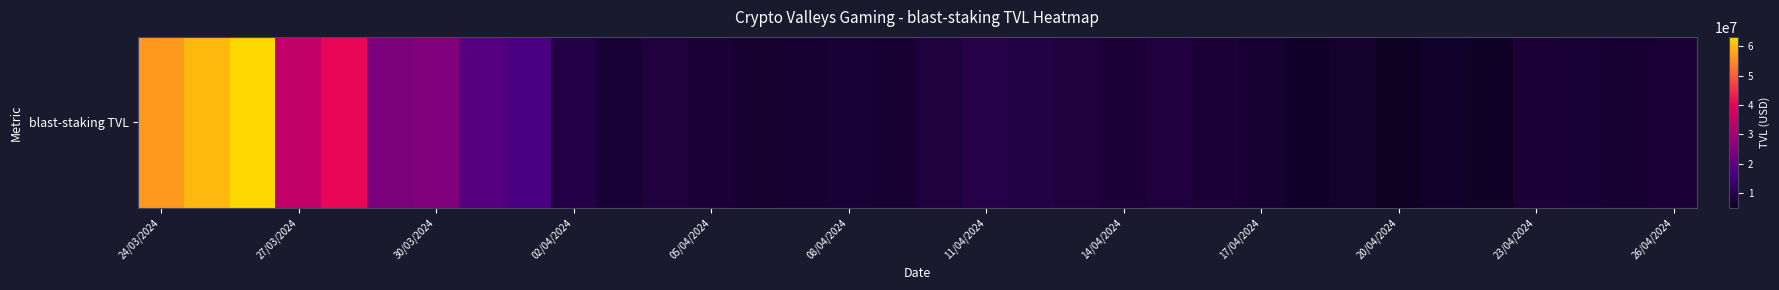

Where does the data first go above 8106712?

24/03/2024